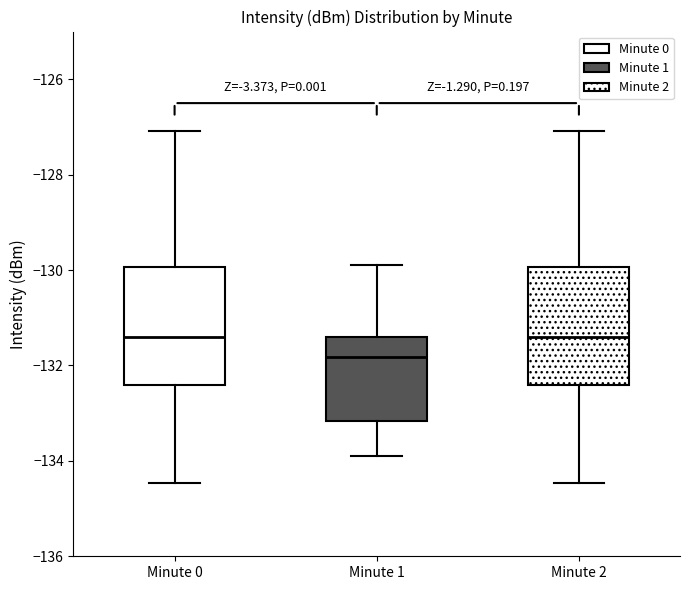

Reading left to right, transcribe this box plot: for each box, give where its median line is, the range the box spans, and where its two whiskers end, as read against the y-axis. The values are not printed on the chart, so give them approximately, as read against the axis.

Minute 0: median -131.4, box -132.4 to -130.0, whiskers -134.4 to -127.0
Minute 1: median -131.8, box -133.2 to -131.4, whiskers -134.0 to -129.8
Minute 2: median -131.4, box -132.4 to -130.0, whiskers -134.4 to -127.0